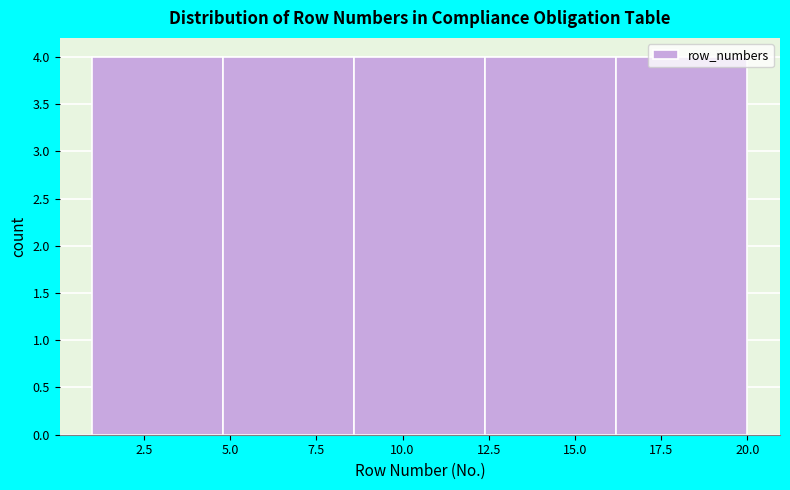

How tall is the bar that spans 16.2 to 20.0 on the x-axis? Neither the bar edges nor the heights are printed on the chart, so give them approximately, as read against the axes.

4